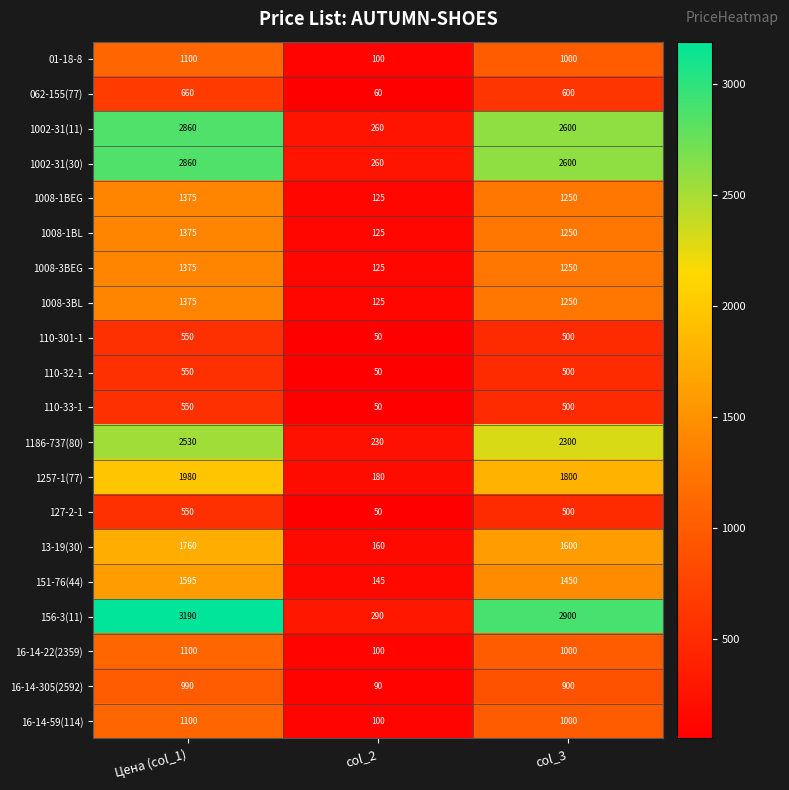

Count the number of categories in the chart.

3